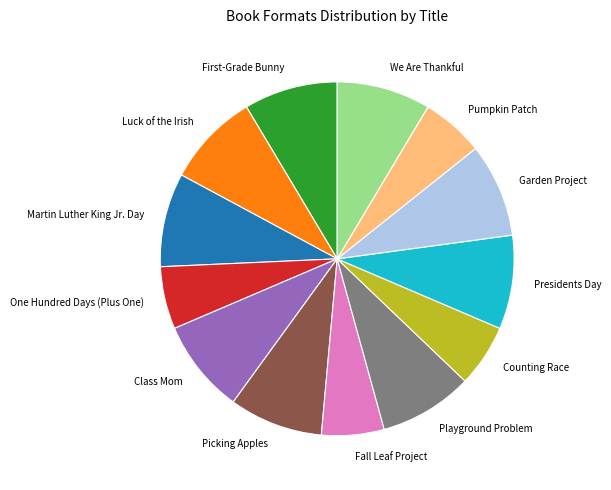

What is the ratio of the value at Garden Project to the value at Presidents Day?

1.0